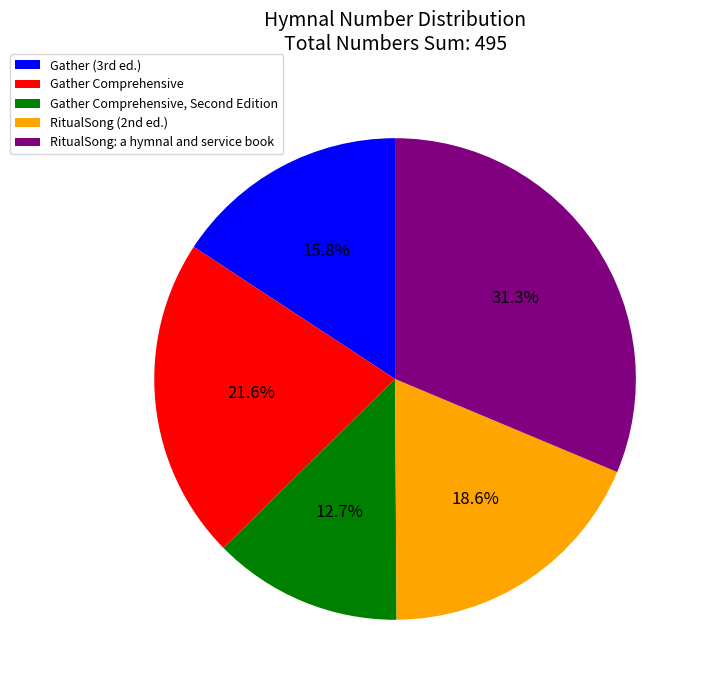

Which slice is the largest?

RitualSong: a hymnal and service book